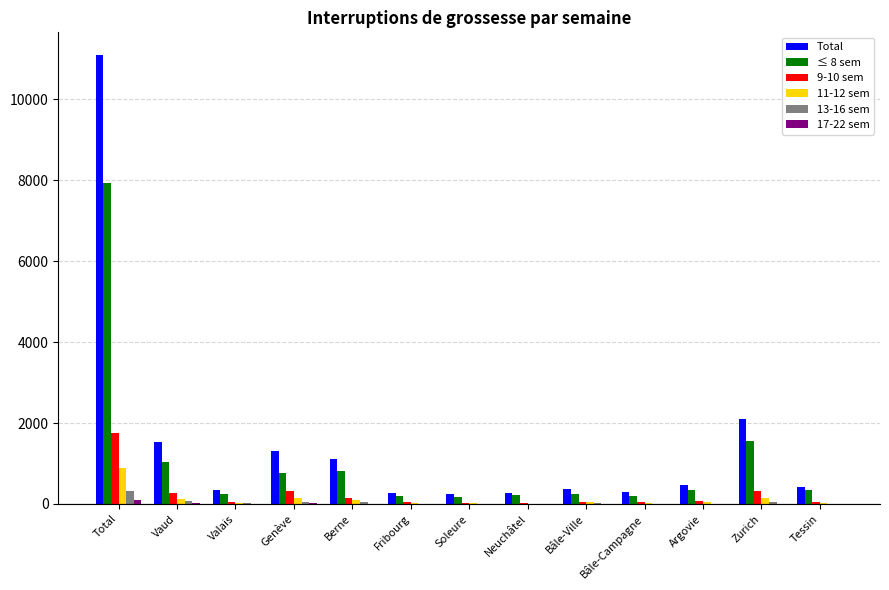

Is it true that ≤ 8 sem equals 238 at Bâle-Ville?

True